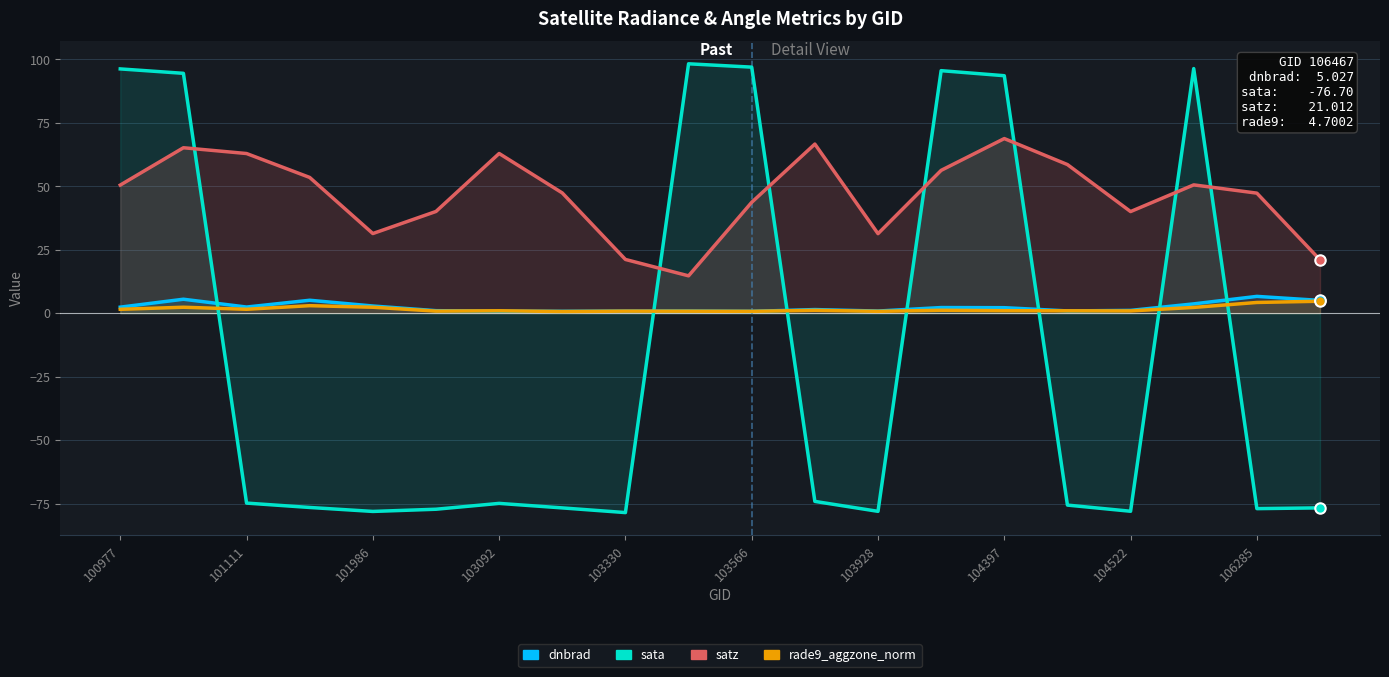

The value of sata at 103330 is -78.6. True or false?

True